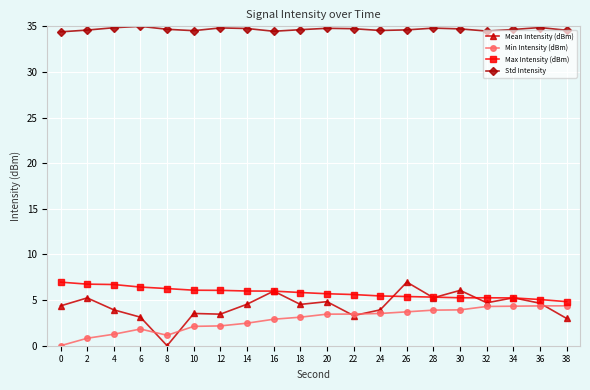

What is the value of the Min Intensity (dBm) point at the 20th from the left?

4.4